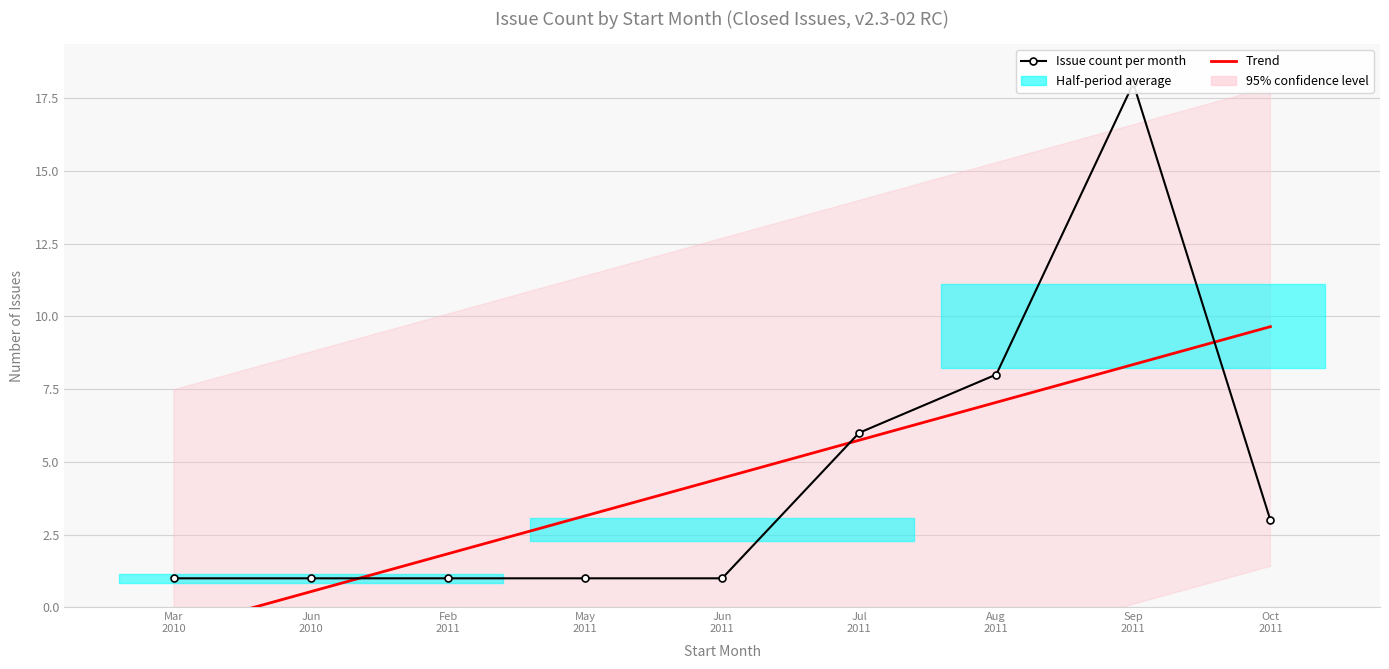

Is it true that Trend equals 3.2 at Feb
2011?

False